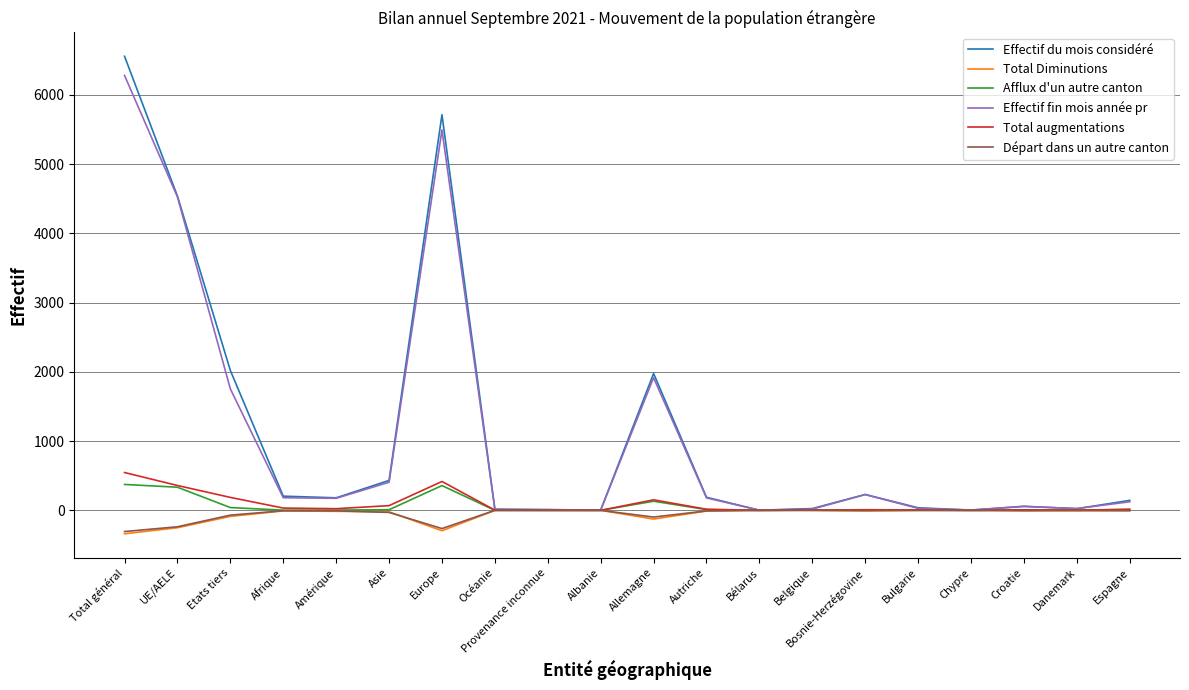

Which category has the highest value across all series?

Total général